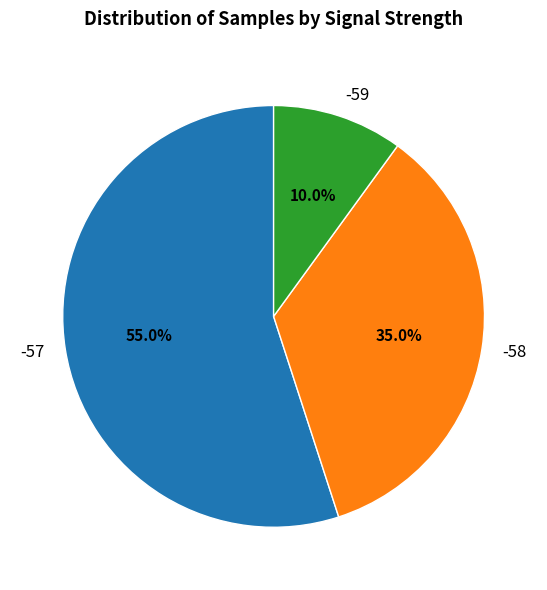

Rank the categories by value from lowest to highest.

-59, -58, -57